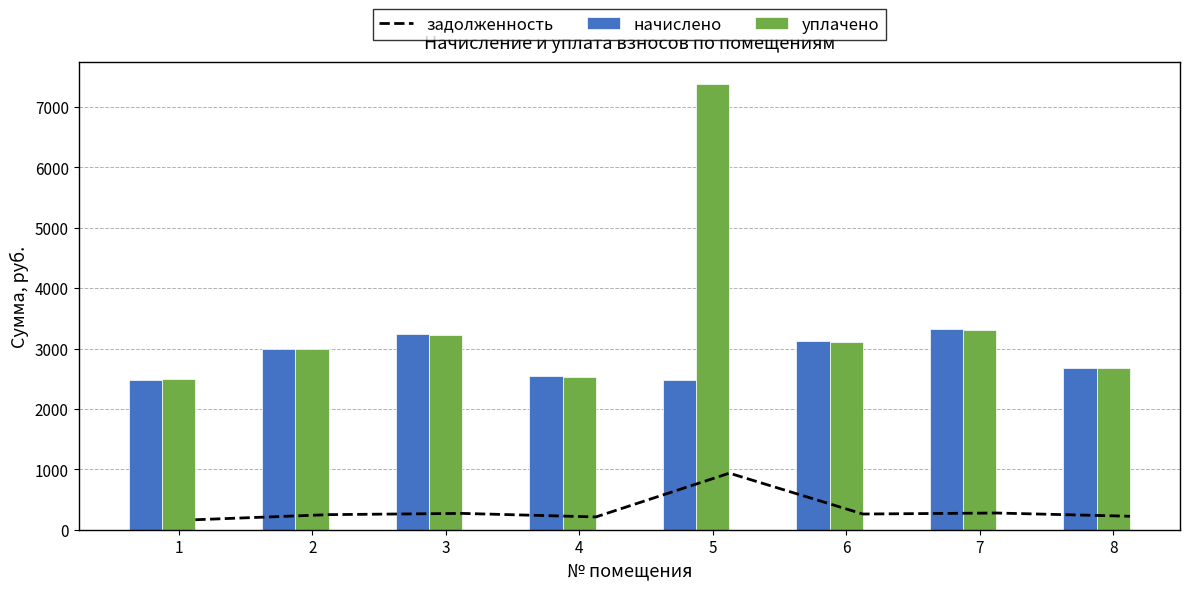

Is the value of начислено at 3 greater than the value of уплачено at 8?

Yes